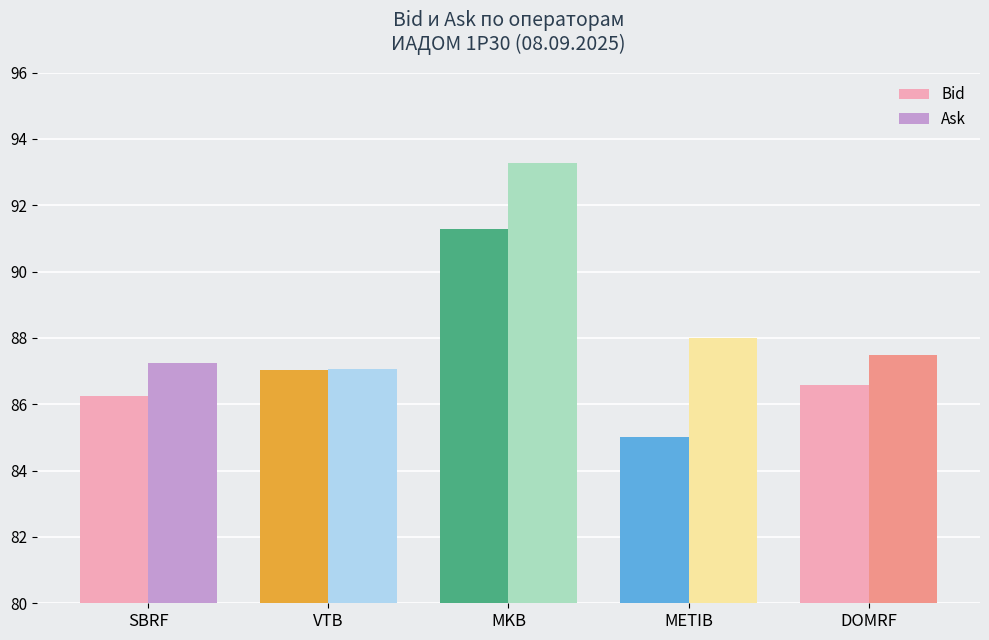

Rank the categories by Bid value from highest to lowest.

MKB, VTB, DOMRF, SBRF, METIB